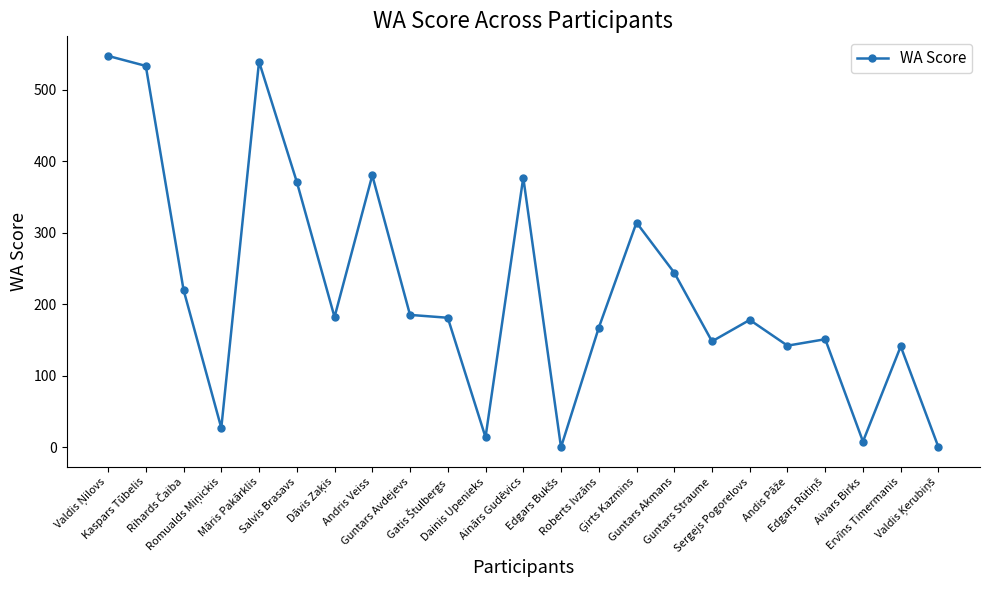

What is the greatest value displayed?

547